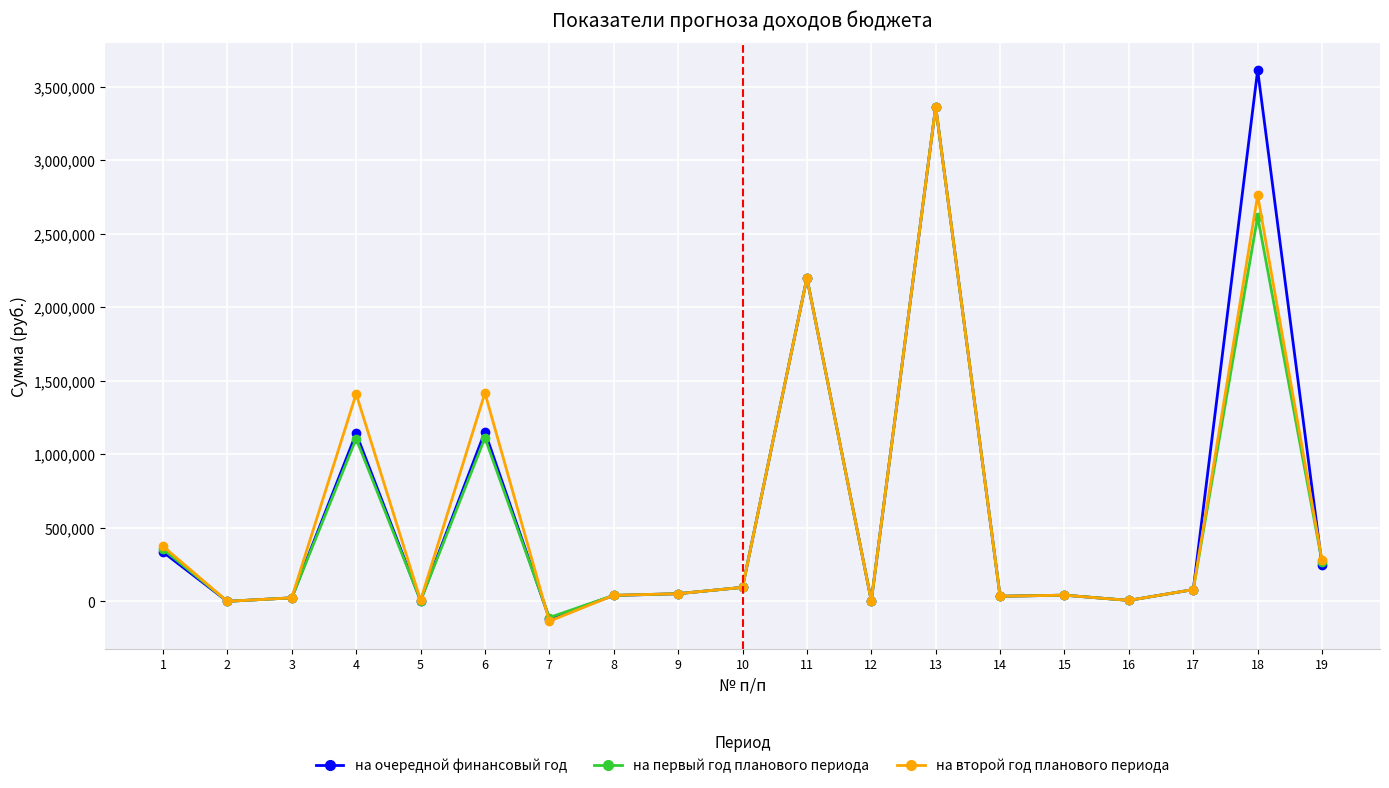

What value does the на очередной финансовый год series have at 14?

34440.0